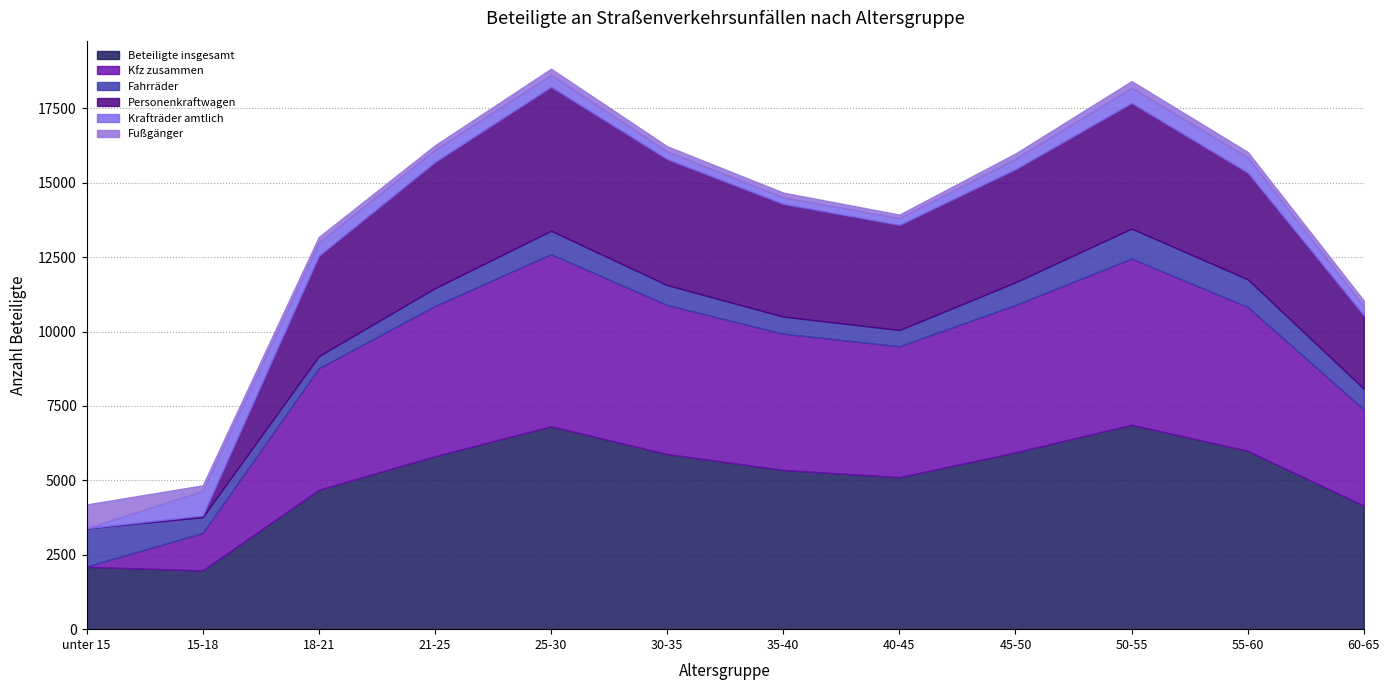

What is the spread (max minus min) of values at 21-25?

5660